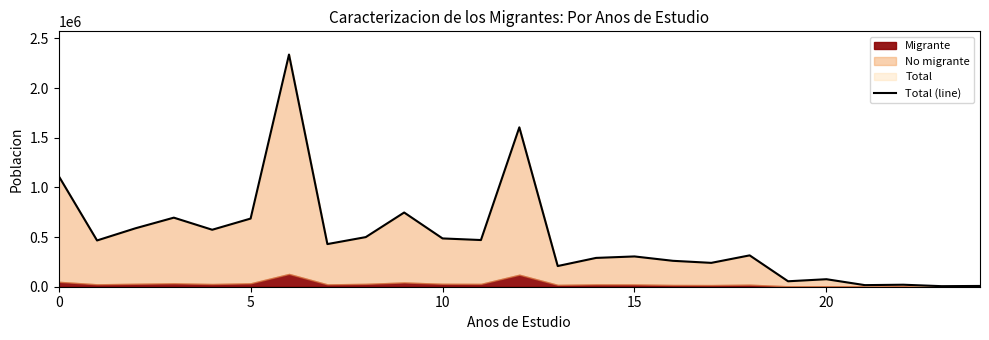

How many lines are shown in the chart?

1